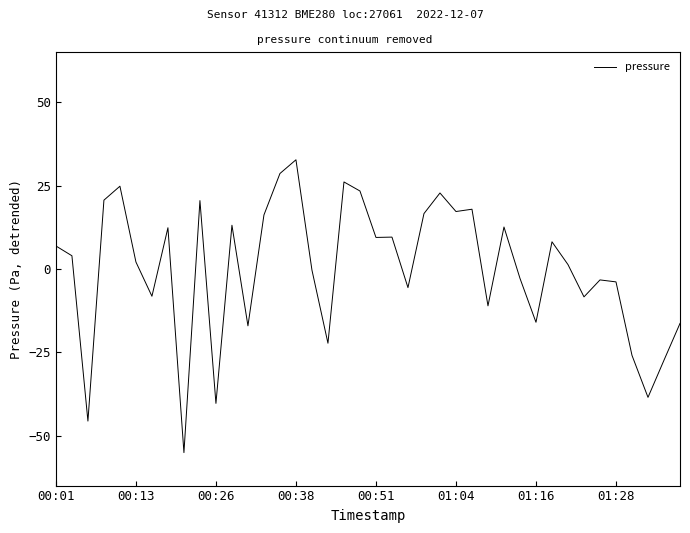

How many values exceed 3?

20